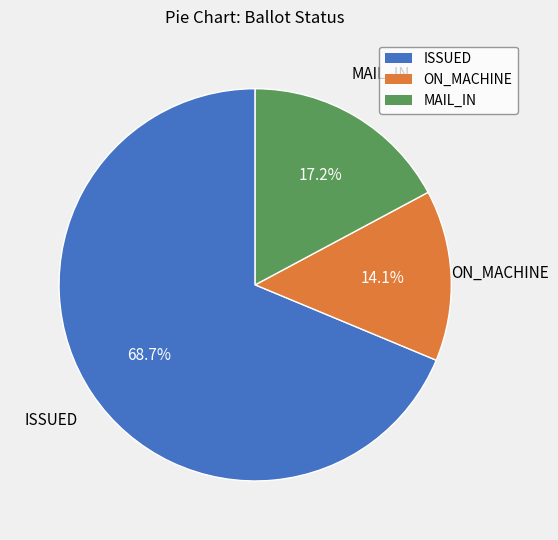

Does any single category account for the majority?

Yes